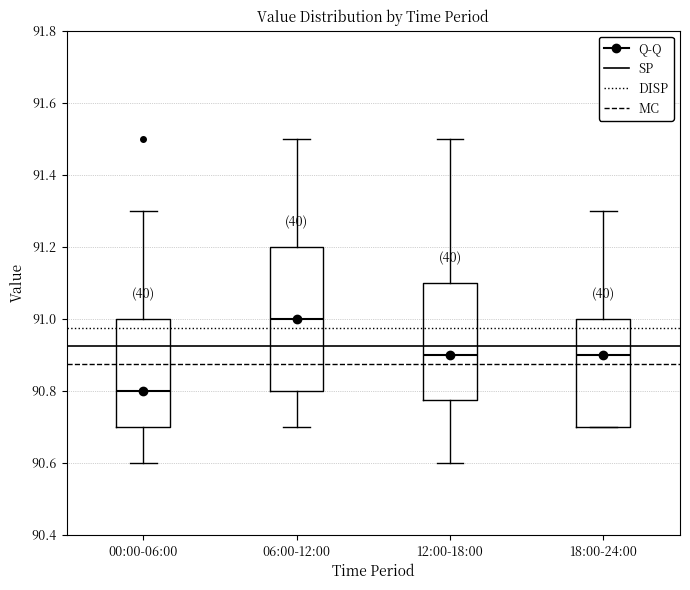

Which box has the highest median line?

06:00-12:00